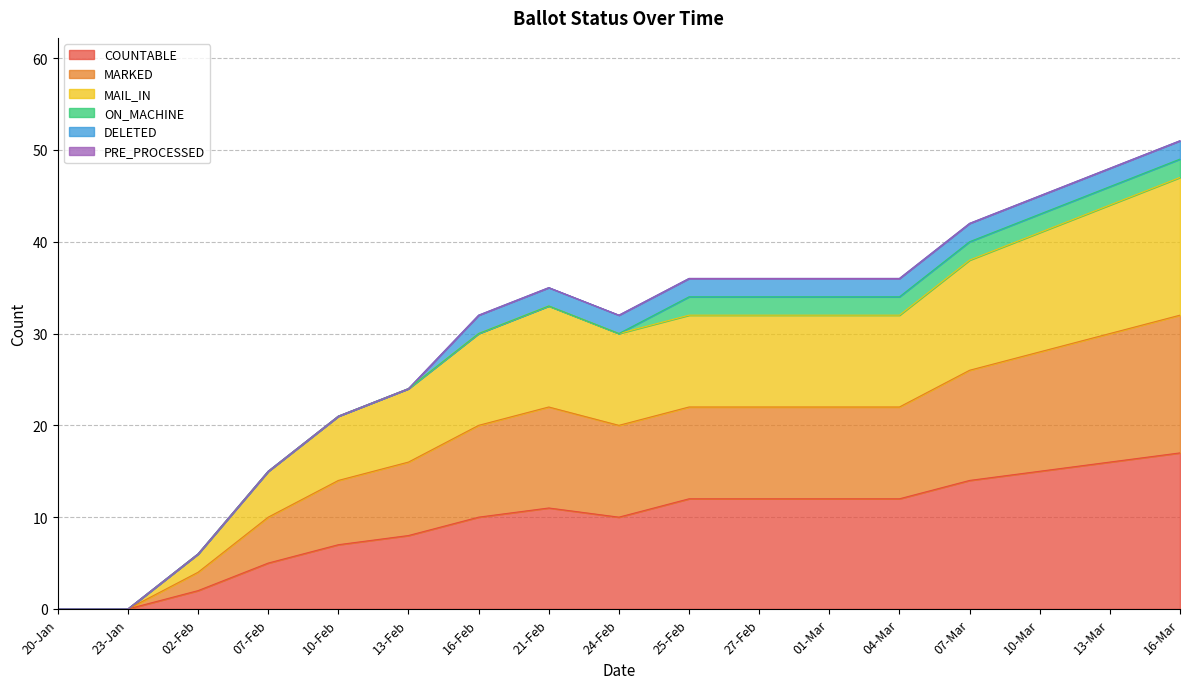

What is the average value of the COUNTABLE series?

10